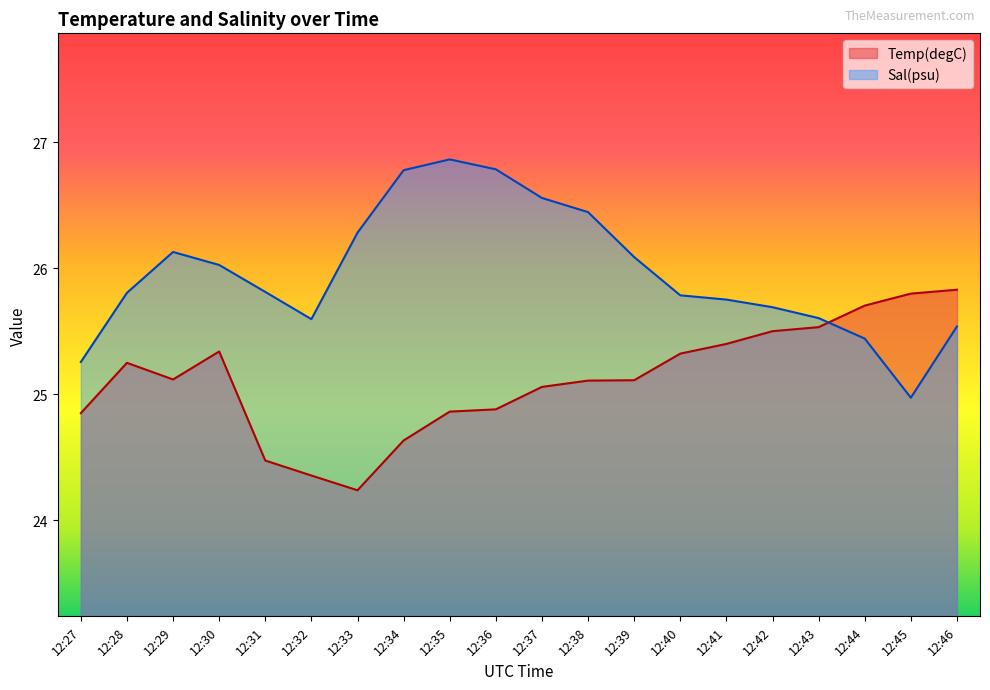

Which category has the lowest value across all series?

12:33